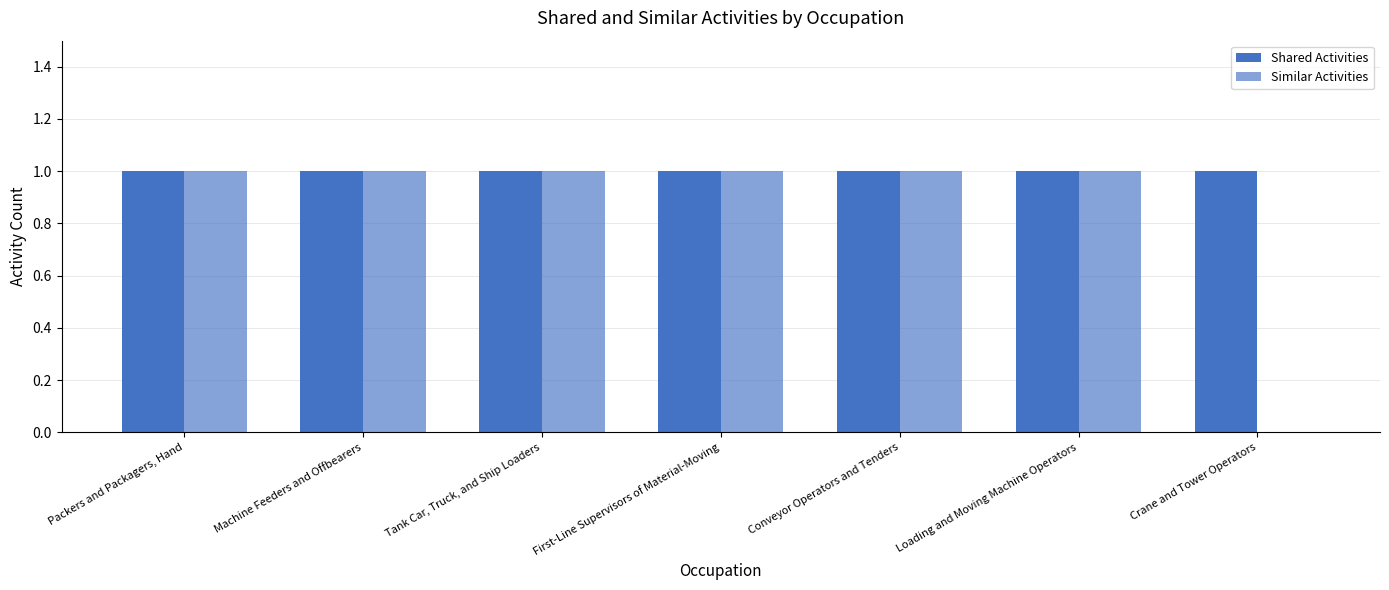

At which label is Similar Activities closest to 0?

Crane and Tower Operators